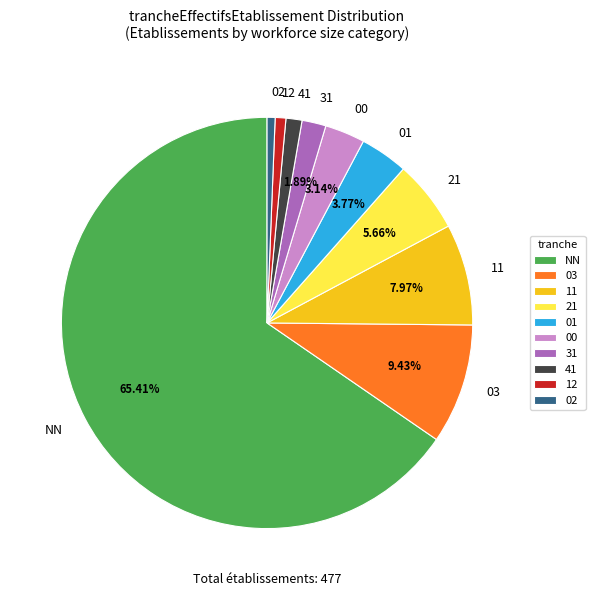

Is it true that 11 is 8% of the pie?

True